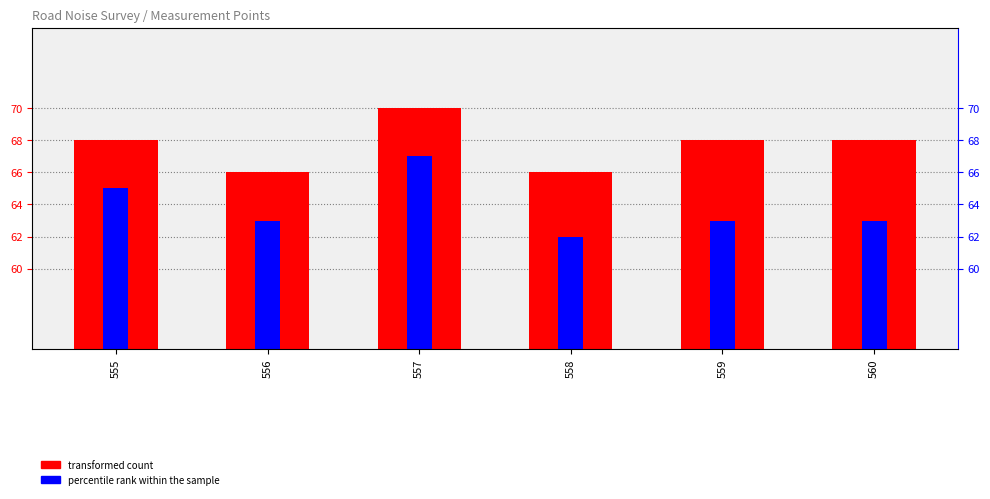

What is the value of the transformed count bar at the 4th from the left?

66